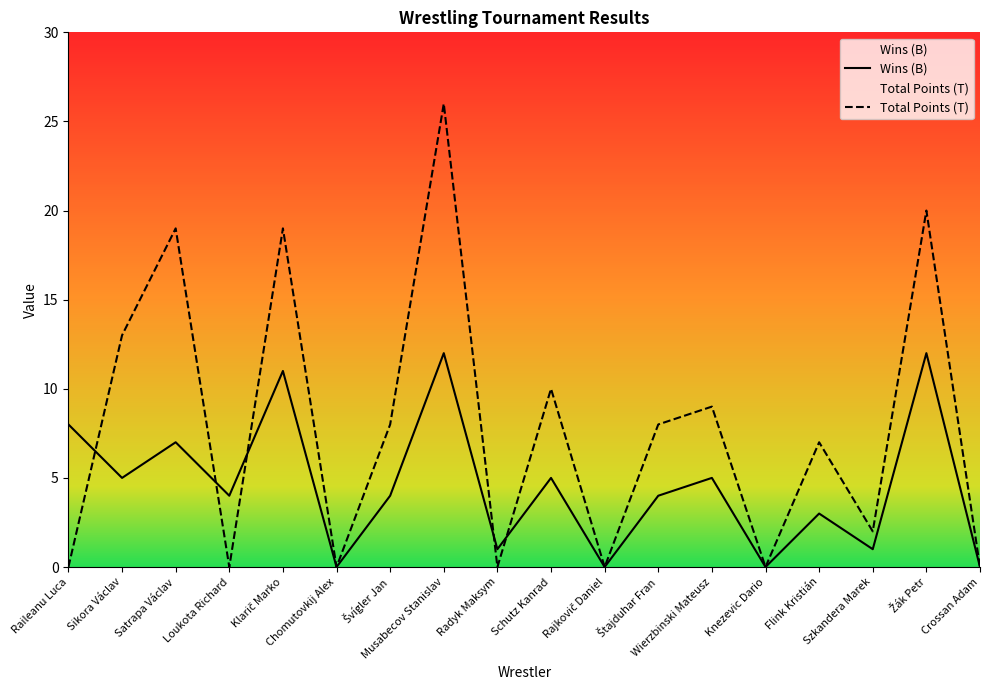

Which has a higher value, Flink Kristián or Raileanu Luca?

Raileanu Luca